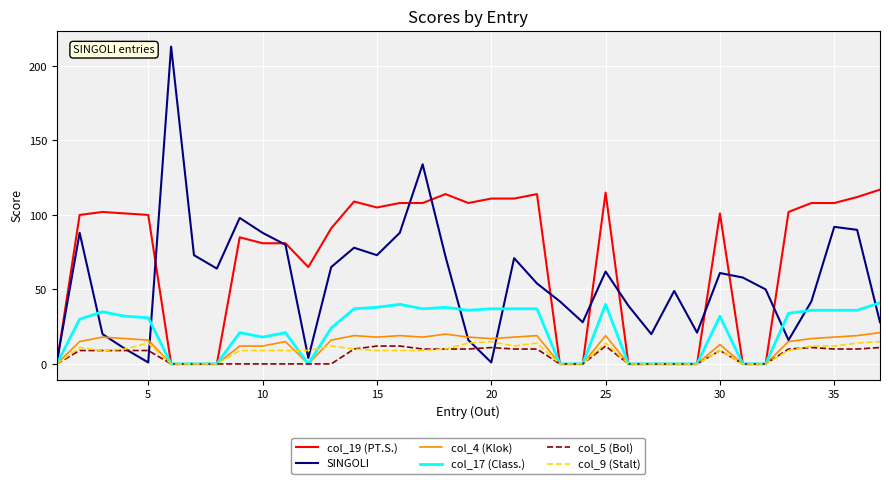

Which series has the largest total across all categories?

col_19 (PT.S.)